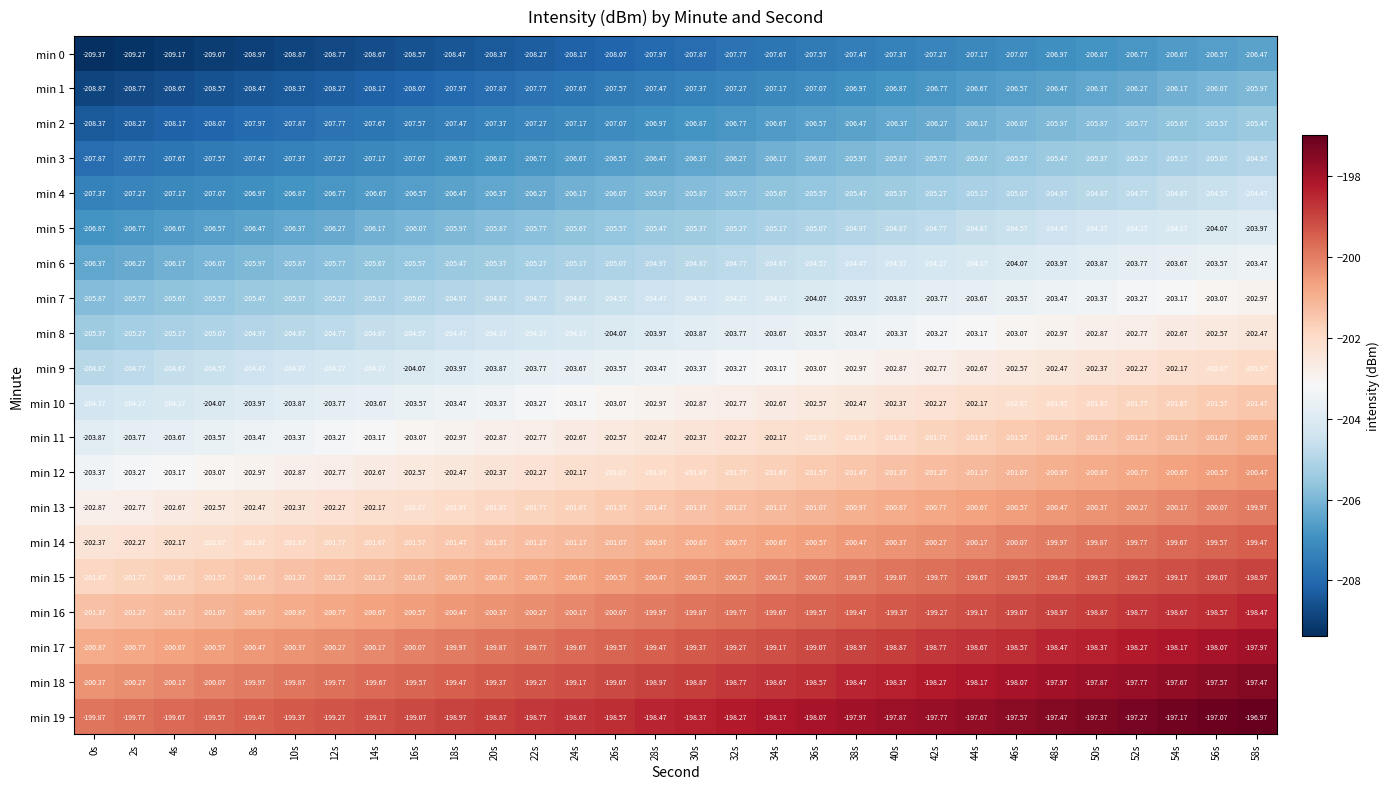

Is the value of min 4 at 8s greater than the value of min 11 at 46s?

No